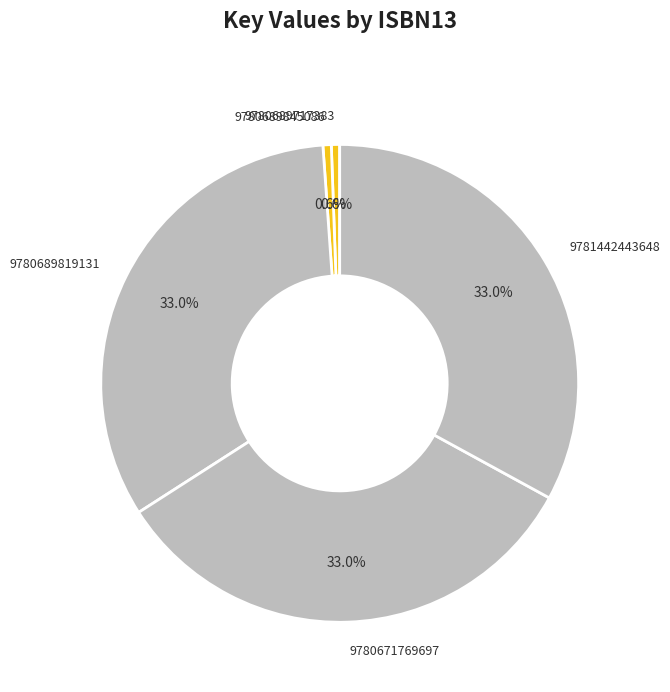

To the nearest percent, what percentage of the pie is 9780689845086?

1%